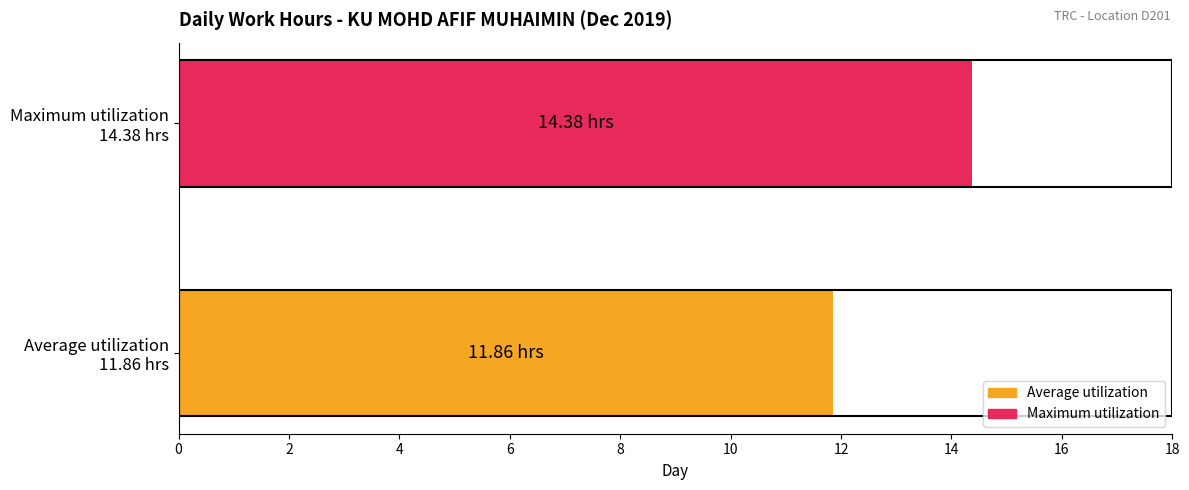

What is the smallest value displayed?

11.9